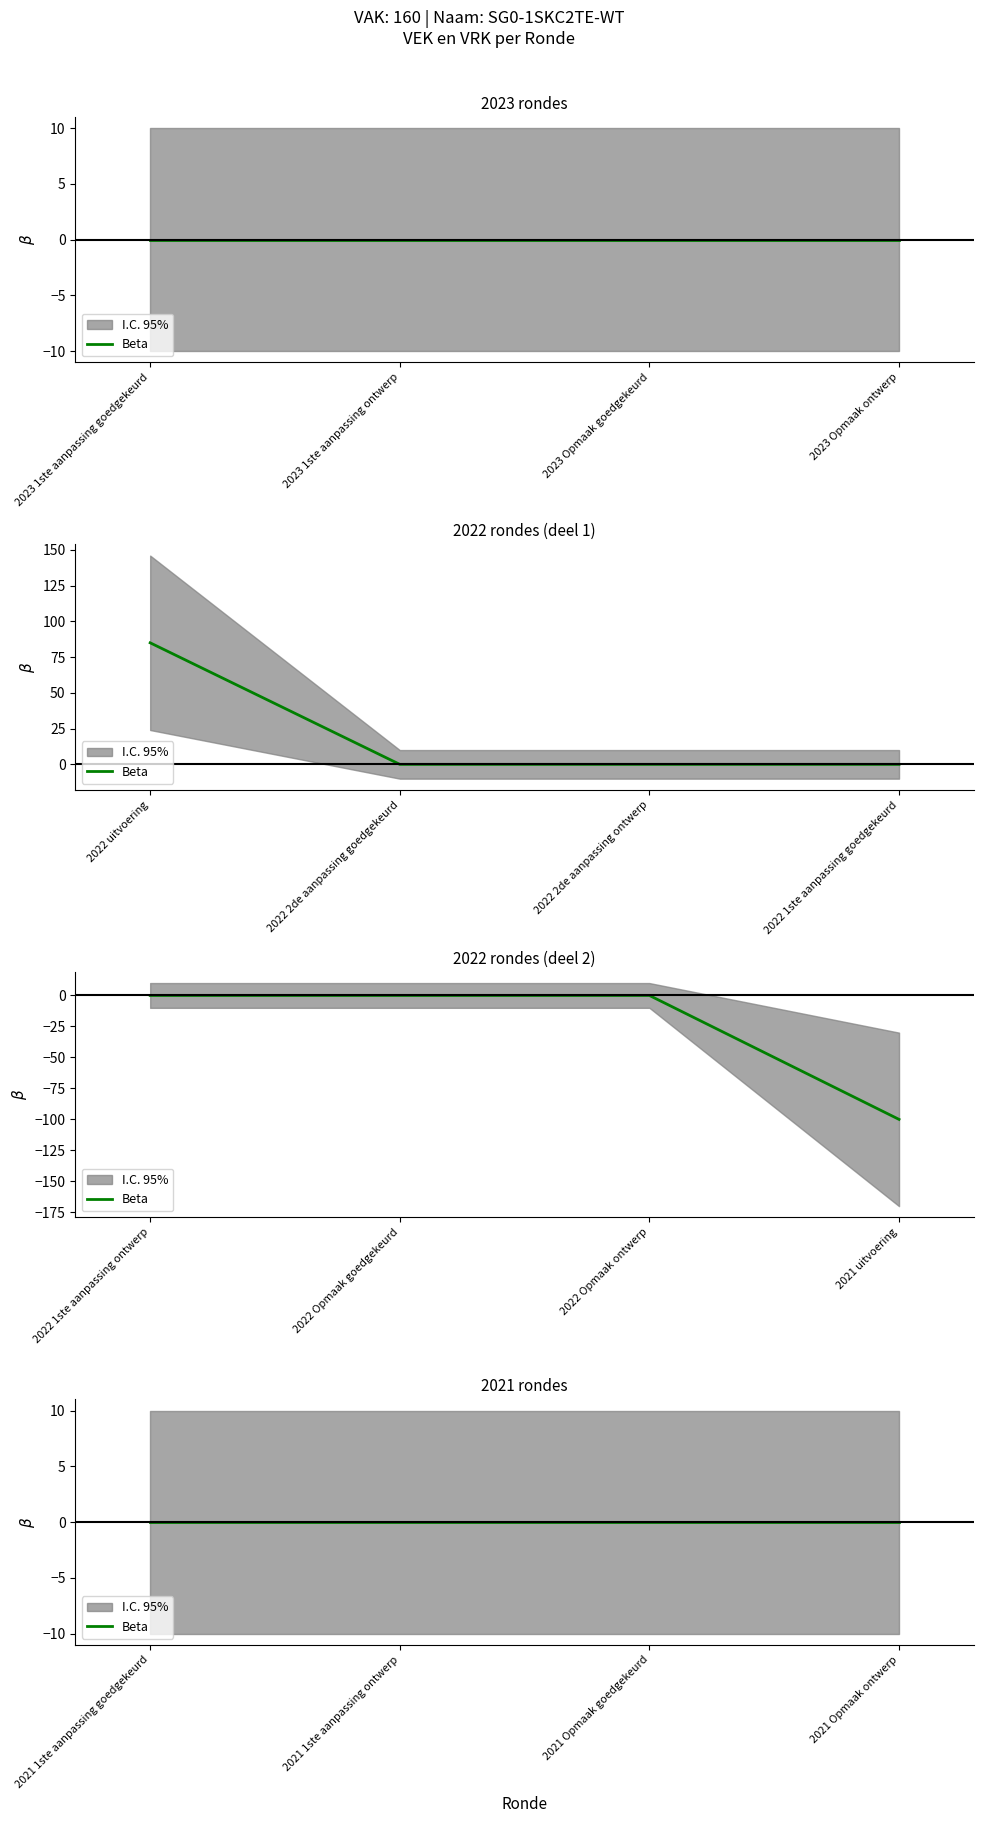

True or false: VRK and VEK cross at least once.

False